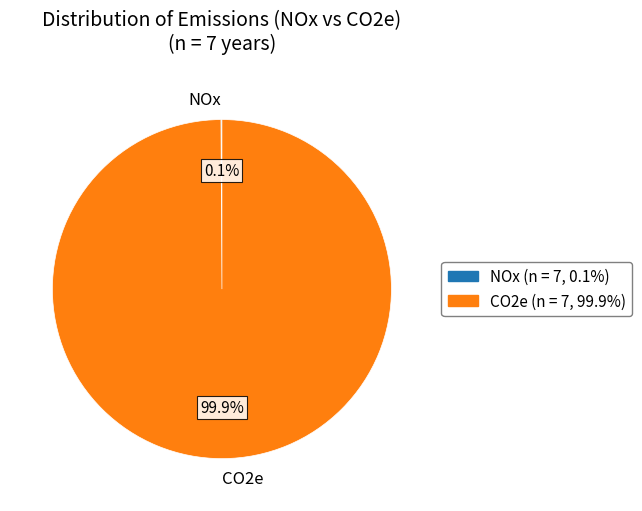

Is there any slice that represents more than half of the pie?

Yes